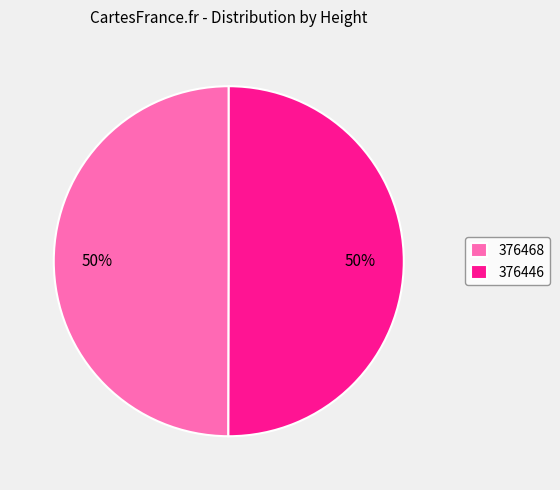

What percentage is the 376446 slice, to the nearest percent?

50%